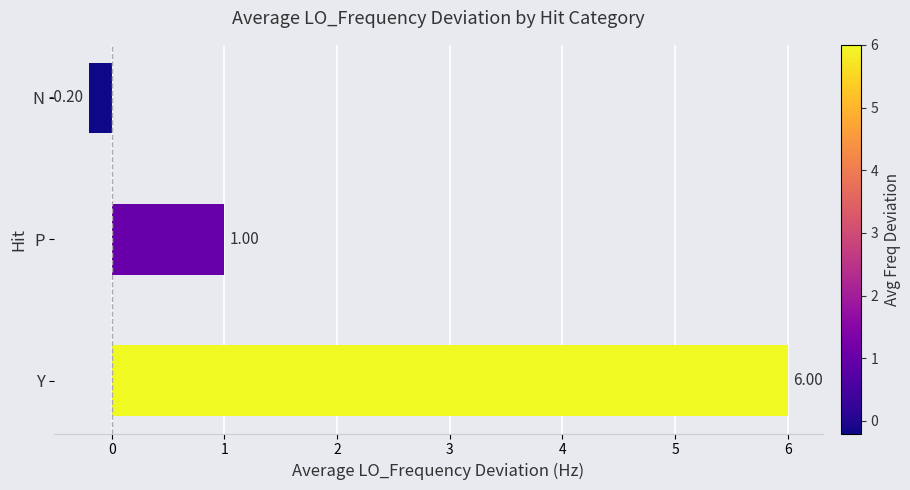

Rank the categories by value from highest to lowest.

Y, P, N